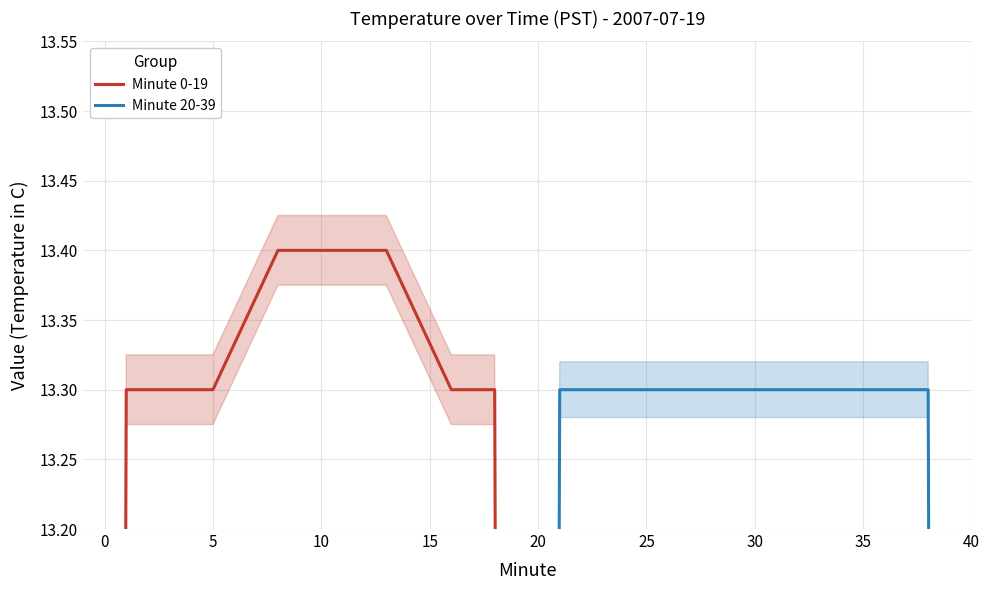

What value does the Minute 0-19 series have at 12?

13.4